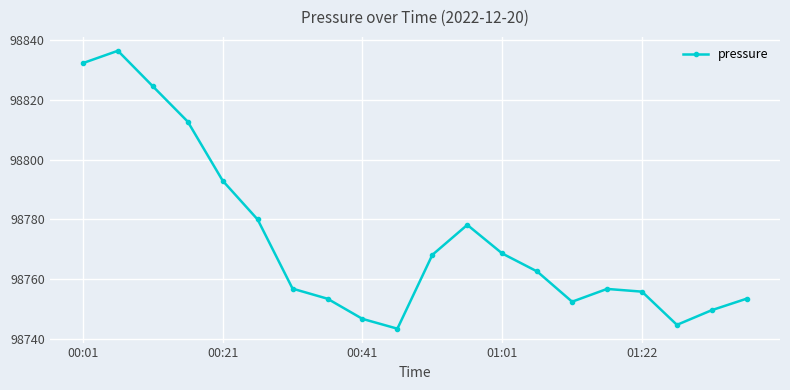

How many points are higher than both their immediate neighbors (excluding endpoints)?

3